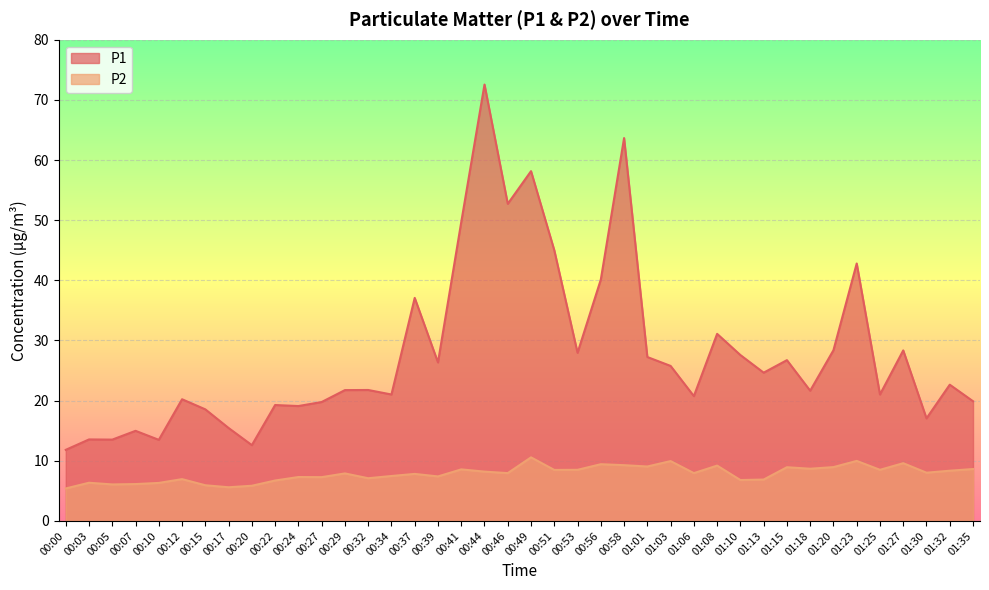

True or false: P2 has a value of 5.8 at 00:20.

True